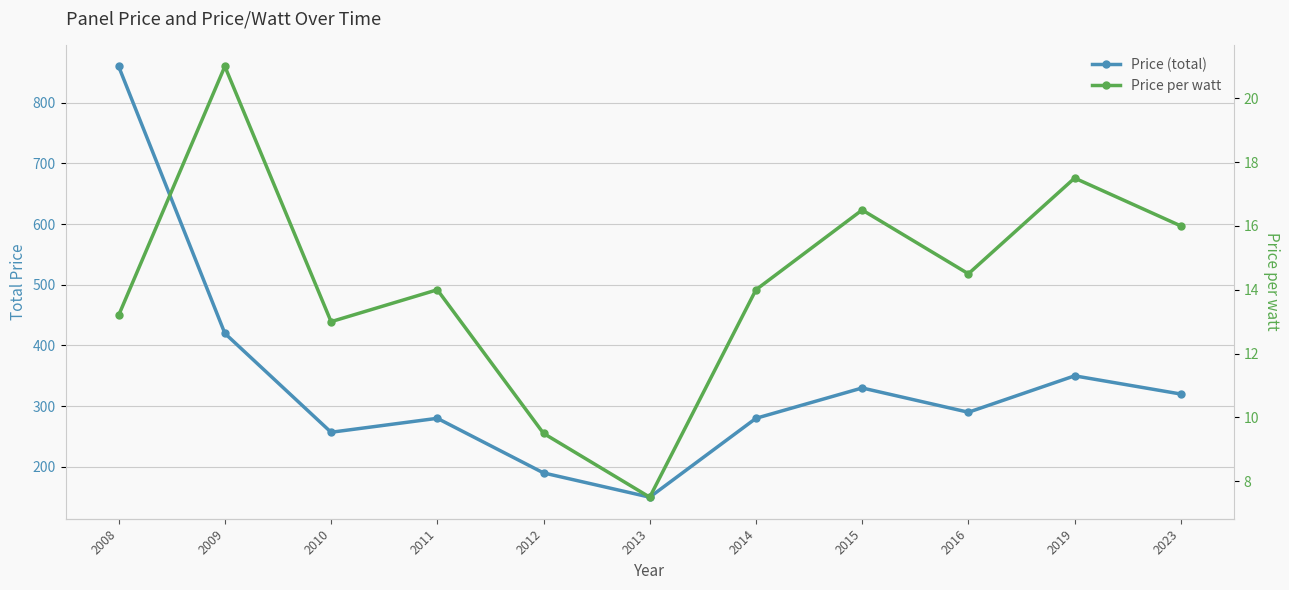

What is the average value of the Price (total) series?

338.8